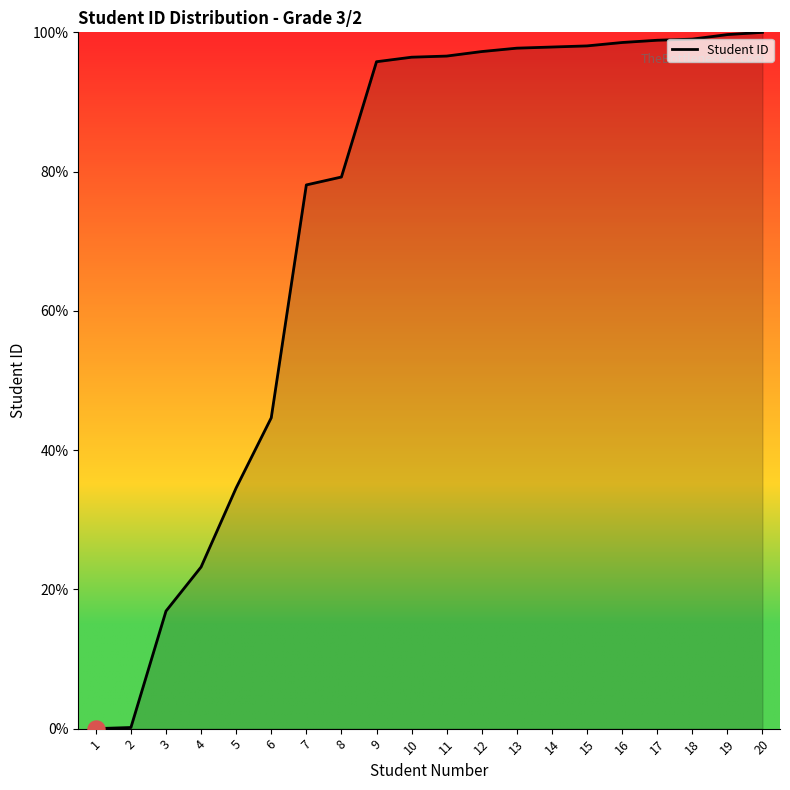

Approximately how many times larger is the value at 8 compared to 9?

0.8